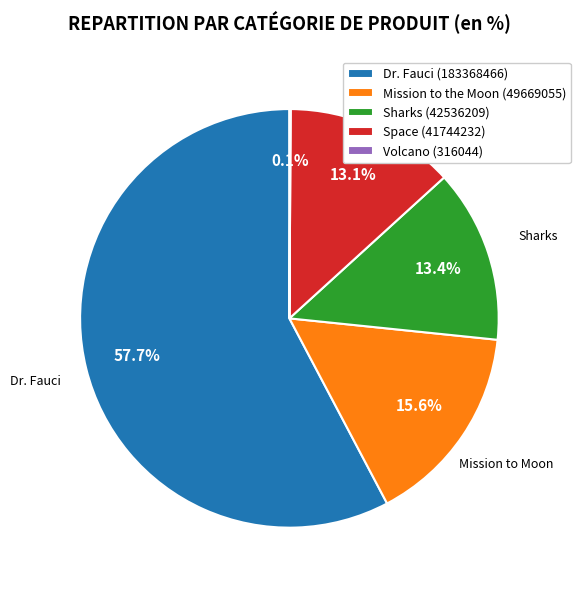

What is the largest slice in the pie chart?

Dr. Fauci (183368466)